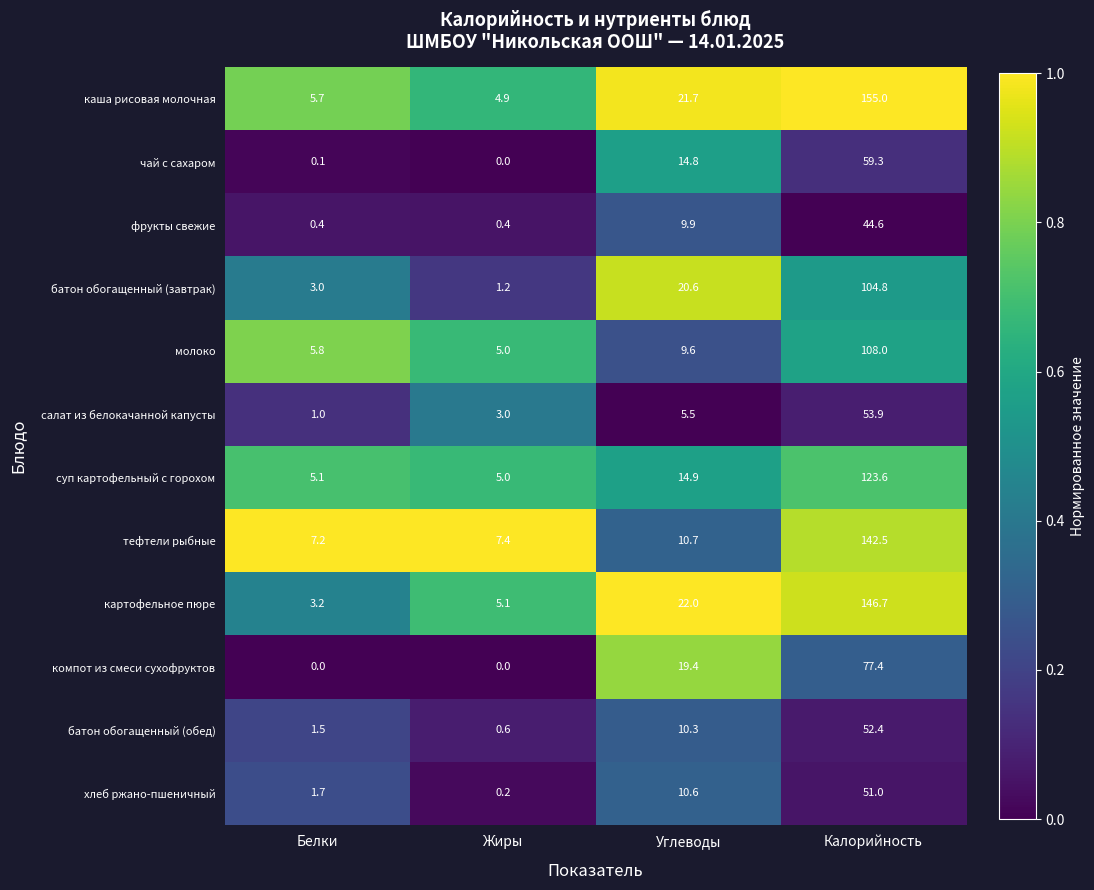

At Углеводы, list the series in order from largest to smallest.

картофельное пюре, каша рисовая молочная, батон обогащенный (завтрак), компот из смеси сухофруктов, суп картофельный с горохом, чай с сахаром, тефтели рыбные, хлеб ржано-пшеничный, батон обогащенный (обед), фрукты свежие, молоко, салат из белокачанной капусты